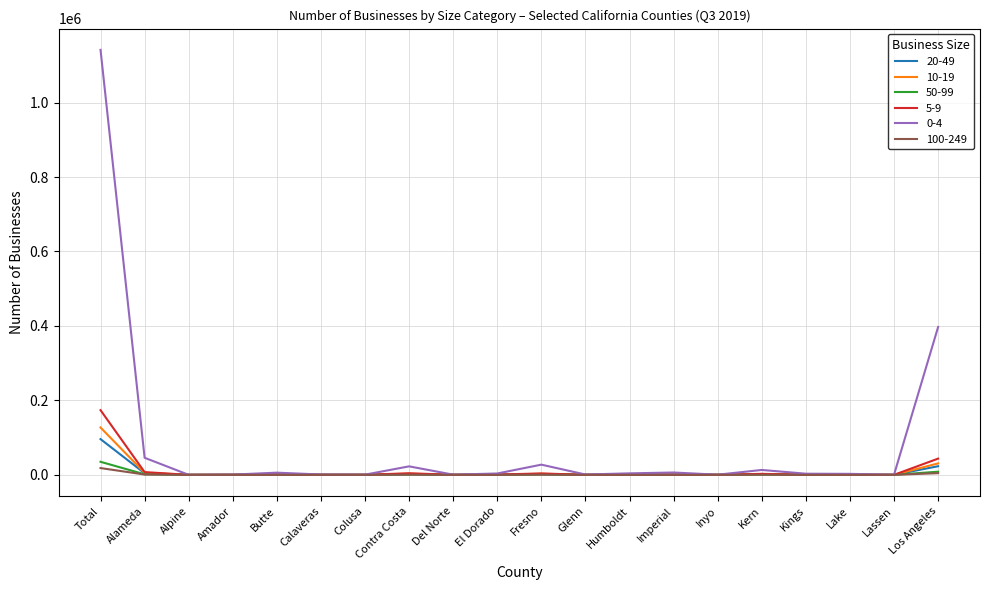

Which series has the widest spread of values?

0-4